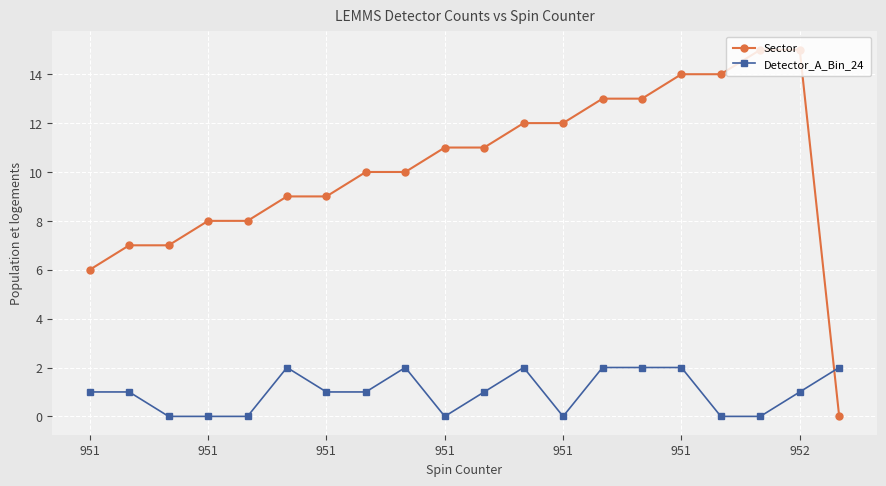

Which series has the largest total across all categories?

Sector